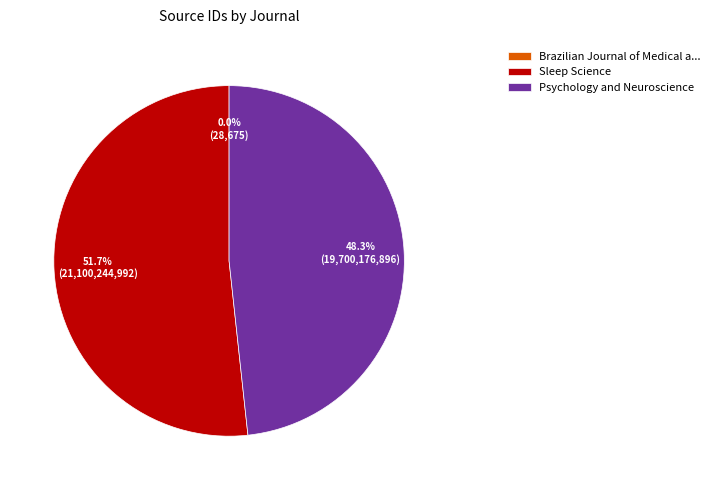

True or false: Sleep Science accounts for 52% of the total.

True